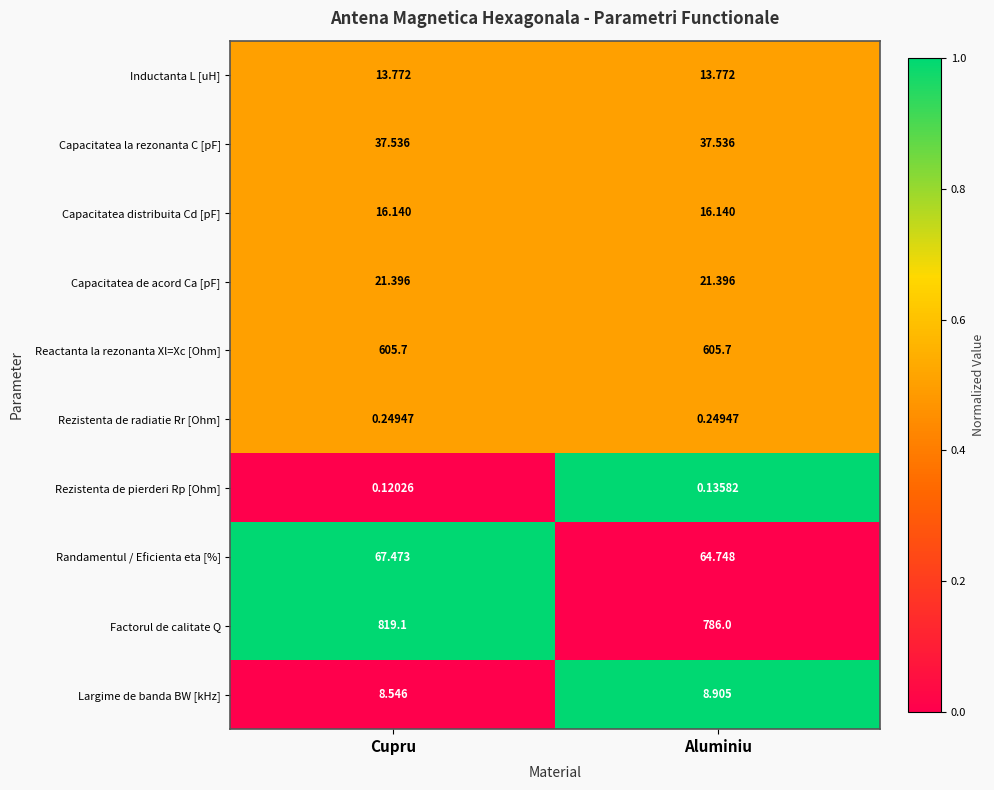

Which series has the largest total across all categories?

Factorul de calitate Q